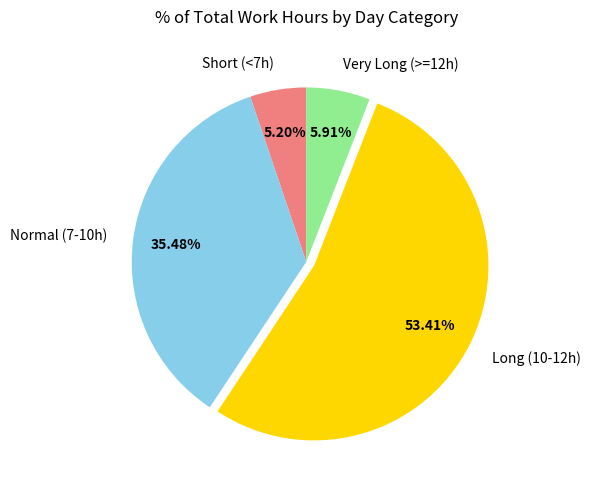

Approximately how many times larger is the value at Short (<7h) compared to Very Long (>=12h)?

0.9